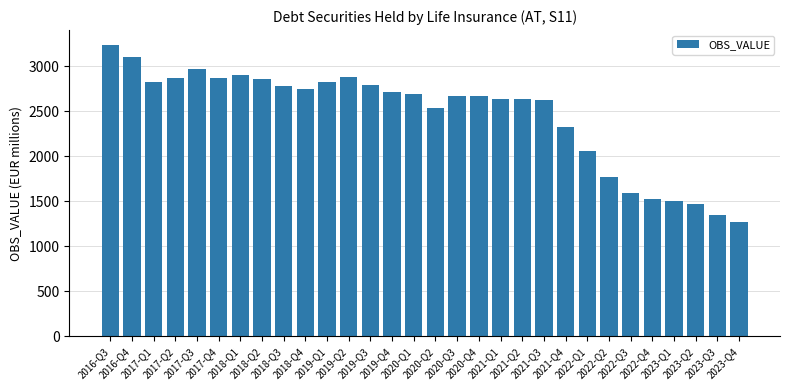

What is the minimum value shown in the chart?

1271.0